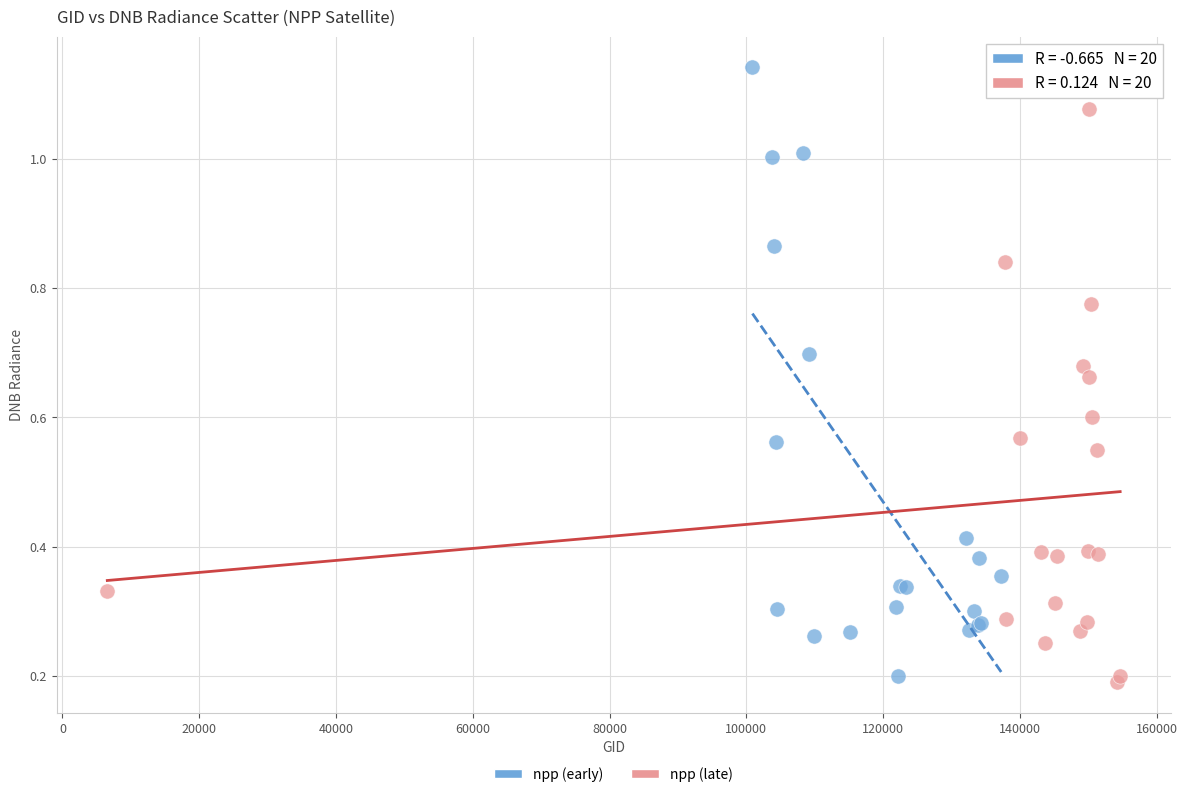

Which series reaches the minimum Y coordinate?

npp (late)